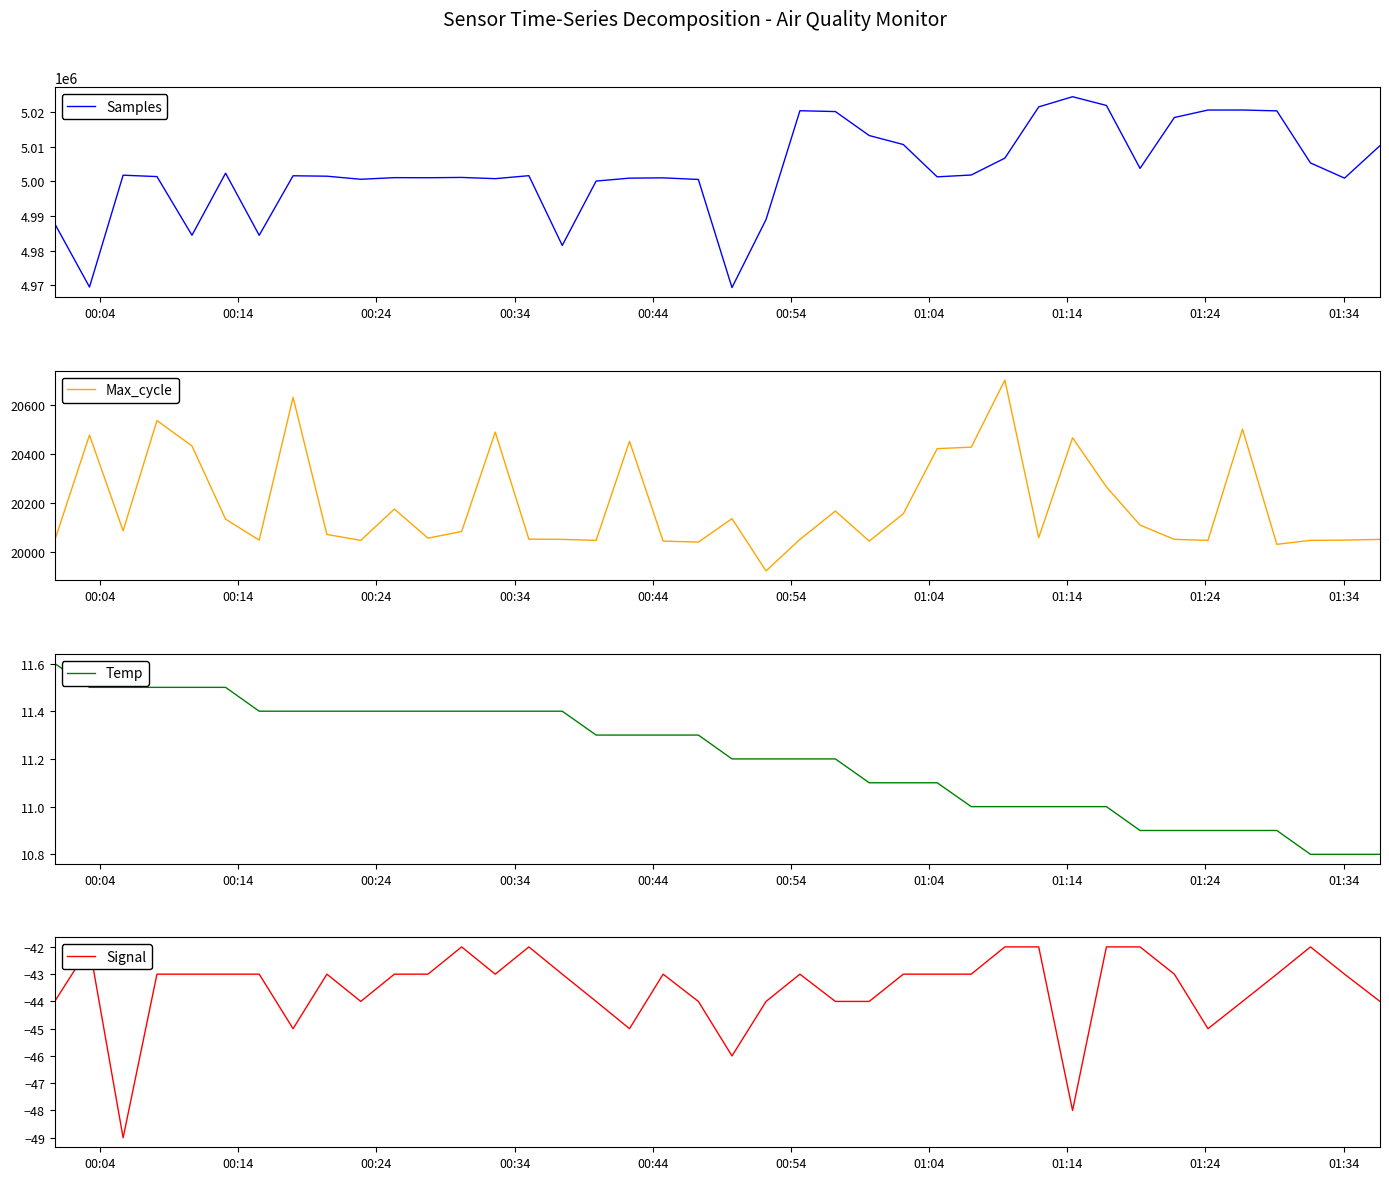

Count the number of categories in the chart.

40